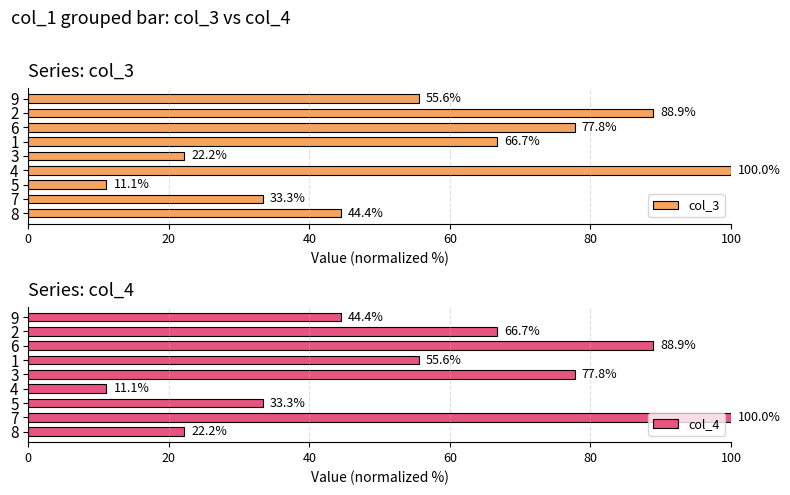

Rank the categories by col_3 value from highest to lowest.

4, 2, 6, 1, 9, 8, 7, 3, 5